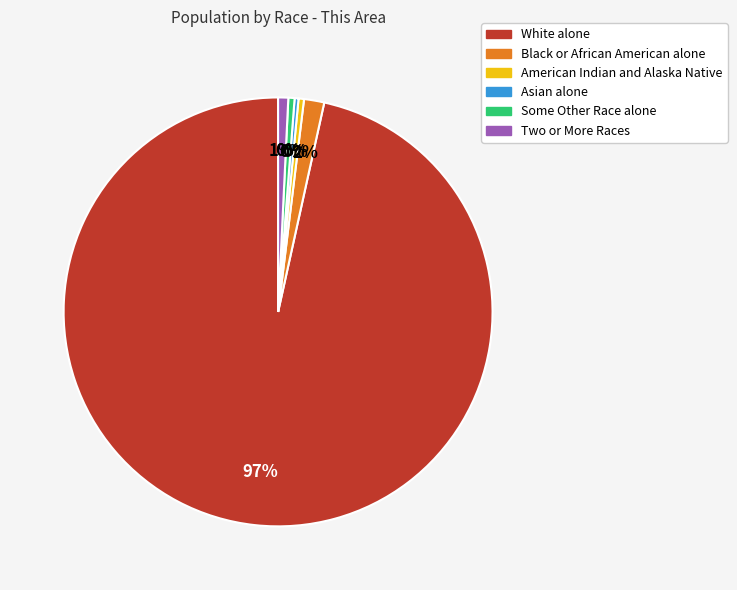

How many segments does this pie chart have?

6